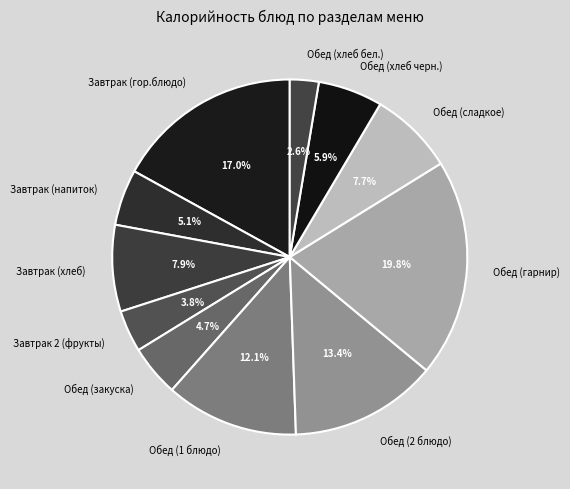

Which has a higher value, Обед (гарнир) or Обед (хлеб черн.)?

Обед (гарнир)